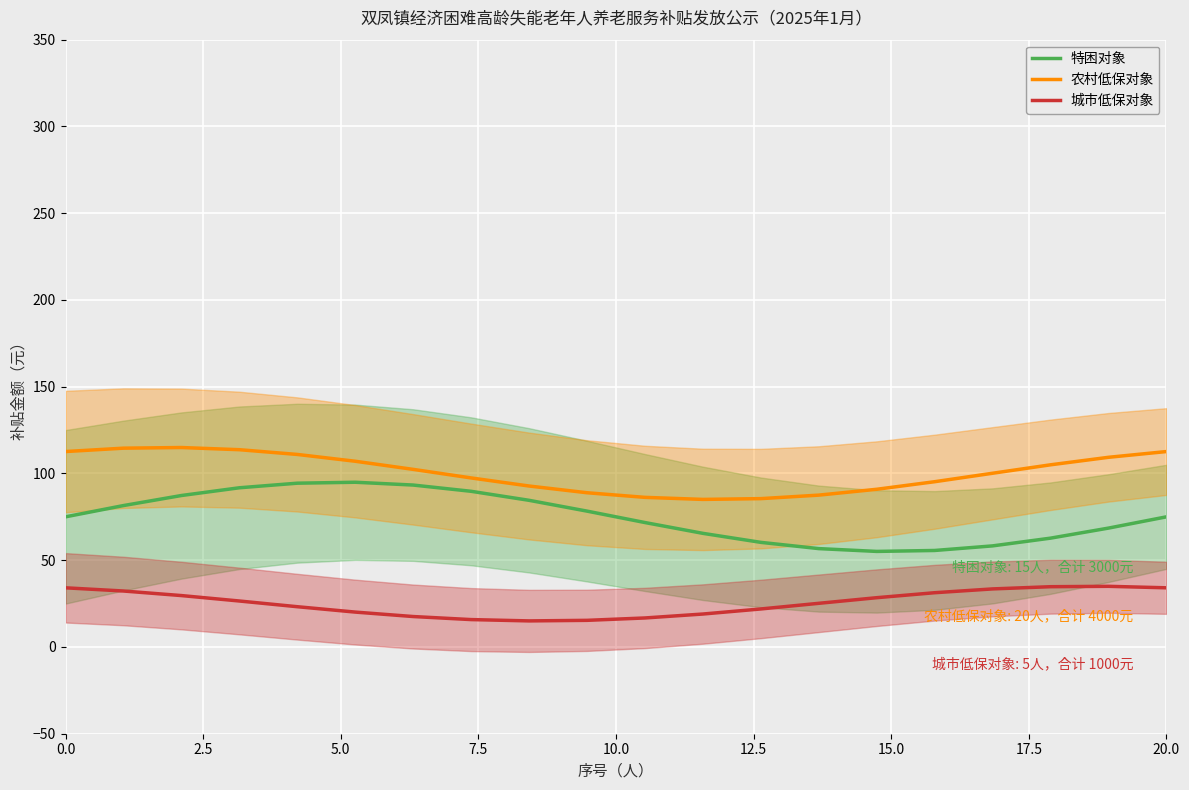

Reading left to right, transcribe all the data shown in this chart.

特困对象: 75.0	81.5	87.3	91.7	94.4	94.9	93.3	89.7	84.5	78.3	71.7	65.5	60.3	56.7	55.1	55.6	58.3	62.7	68.5	75.0
农村低保对象: 112.6	114.6	114.9	113.7	111.0	107.0	102.4	97.4	92.8	88.9	86.2	85.0	85.5	87.5	90.9	95.2	100.1	105.0	109.3	112.6
城市低保对象: 34.1	32.2	29.6	26.5	23.2	20.1	17.5	15.8	15.0	15.3	16.7	19.0	21.9	25.2	28.4	31.3	33.5	34.7	35.0	34.1